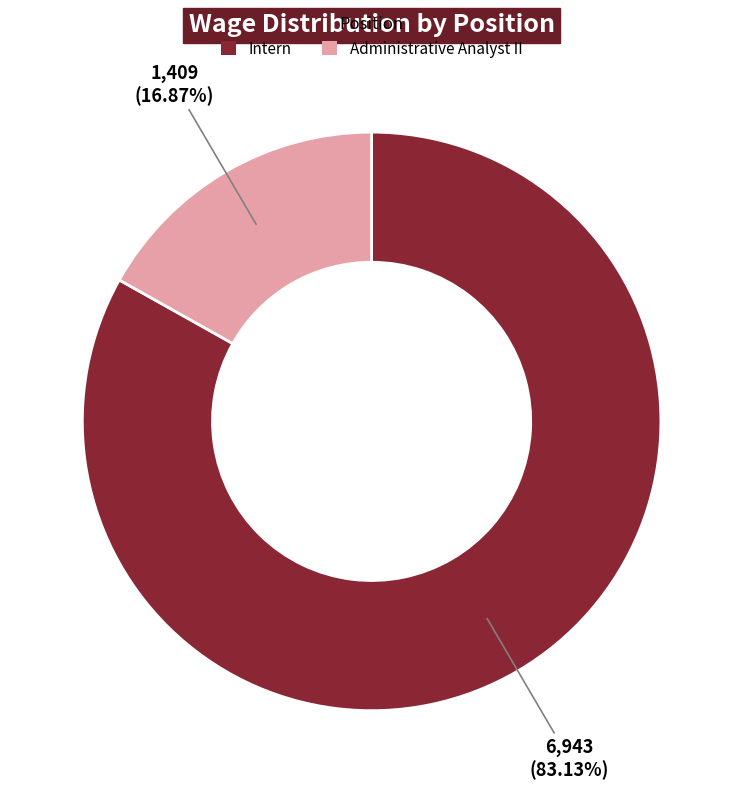

Is Intern the majority of the pie?

Yes